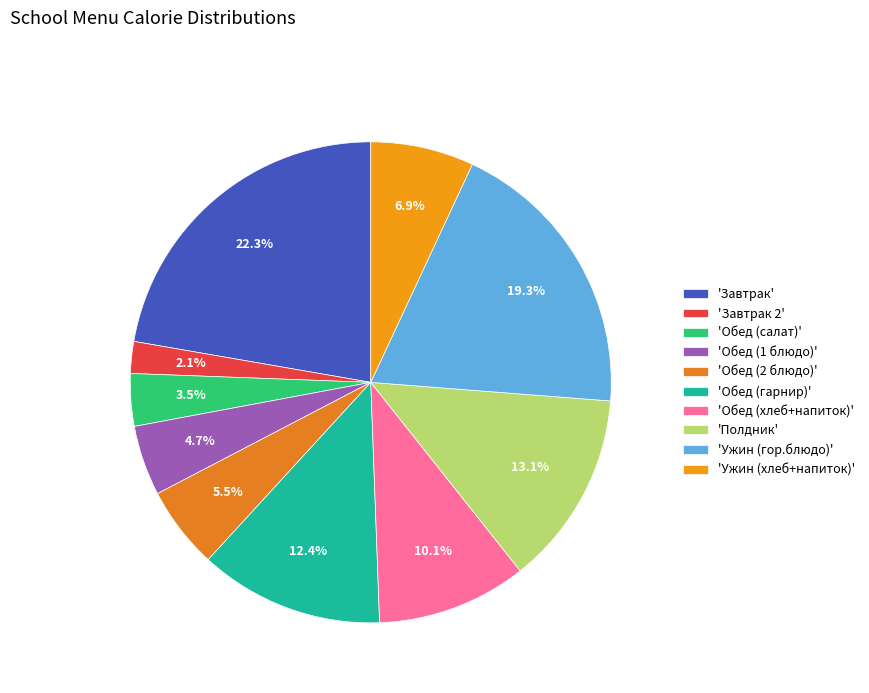

Which slice is the smallest?

'Завтрак 2'